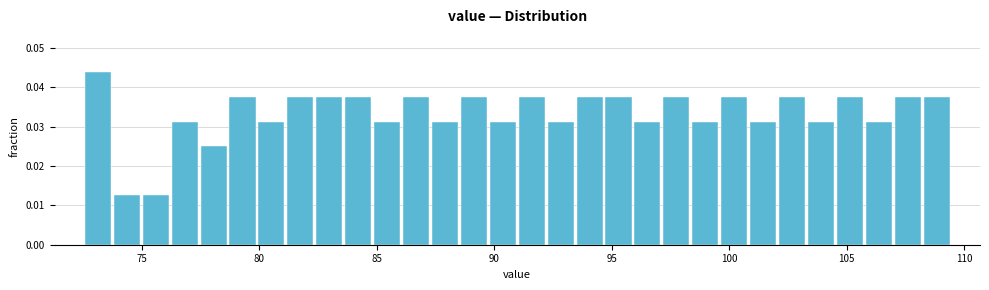

Read against the x-axis, roughly where is the centre of the tallest bar?

73.0